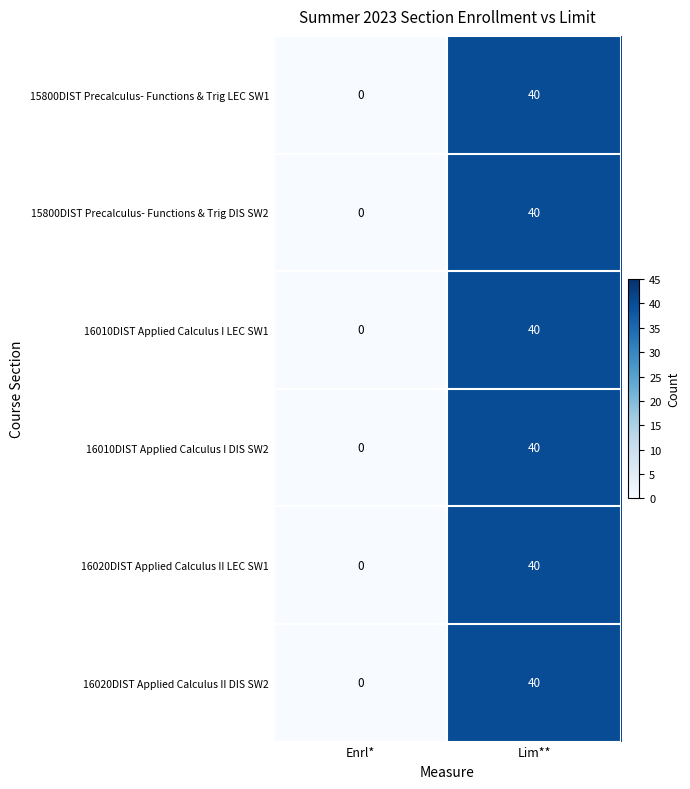

Is it true that 15800DIST Precalculus- Functions & Trig LEC SW1 equals -17 at Enrl*?

False